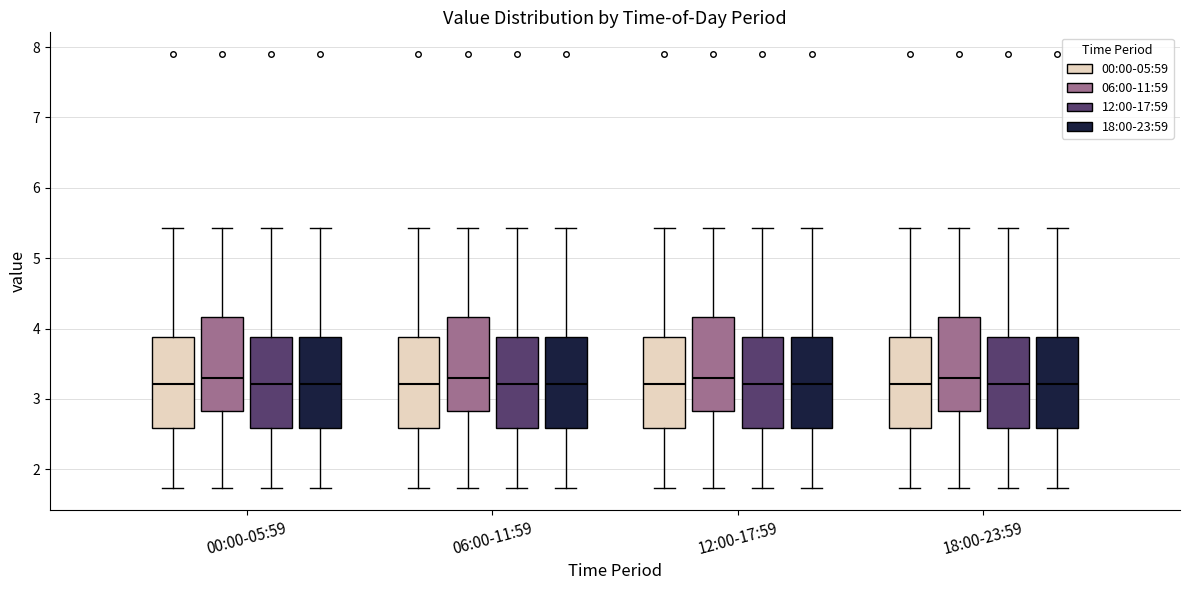

Reading left to right, transcribe this box plot: for each box, give where its median line is, the range the box spans, and where its two whiskers end, as read against the y-axis. The values are not printed on the chart, so give them approximately, as read against the axis.

00:00-05:59 (00:00-05:59): median 3.2, box 2.6 to 3.9, whiskers 1.7 to 5.4
00:00-05:59 (06:00-11:59): median 3.3, box 2.8 to 4.2, whiskers 1.7 to 5.4
00:00-05:59 (12:00-17:59): median 3.2, box 2.6 to 3.9, whiskers 1.7 to 5.4
00:00-05:59 (18:00-23:59): median 3.2, box 2.6 to 3.9, whiskers 1.7 to 5.4
06:00-11:59 (00:00-05:59): median 3.2, box 2.6 to 3.9, whiskers 1.7 to 5.4
06:00-11:59 (06:00-11:59): median 3.3, box 2.8 to 4.2, whiskers 1.7 to 5.4
06:00-11:59 (12:00-17:59): median 3.2, box 2.6 to 3.9, whiskers 1.7 to 5.4
06:00-11:59 (18:00-23:59): median 3.2, box 2.6 to 3.9, whiskers 1.7 to 5.4
12:00-17:59 (00:00-05:59): median 3.2, box 2.6 to 3.9, whiskers 1.7 to 5.4
12:00-17:59 (06:00-11:59): median 3.3, box 2.8 to 4.2, whiskers 1.7 to 5.4
12:00-17:59 (12:00-17:59): median 3.2, box 2.6 to 3.9, whiskers 1.7 to 5.4
12:00-17:59 (18:00-23:59): median 3.2, box 2.6 to 3.9, whiskers 1.7 to 5.4
18:00-23:59 (00:00-05:59): median 3.2, box 2.6 to 3.9, whiskers 1.7 to 5.4
18:00-23:59 (06:00-11:59): median 3.3, box 2.8 to 4.2, whiskers 1.7 to 5.4
18:00-23:59 (12:00-17:59): median 3.2, box 2.6 to 3.9, whiskers 1.7 to 5.4
18:00-23:59 (18:00-23:59): median 3.2, box 2.6 to 3.9, whiskers 1.7 to 5.4